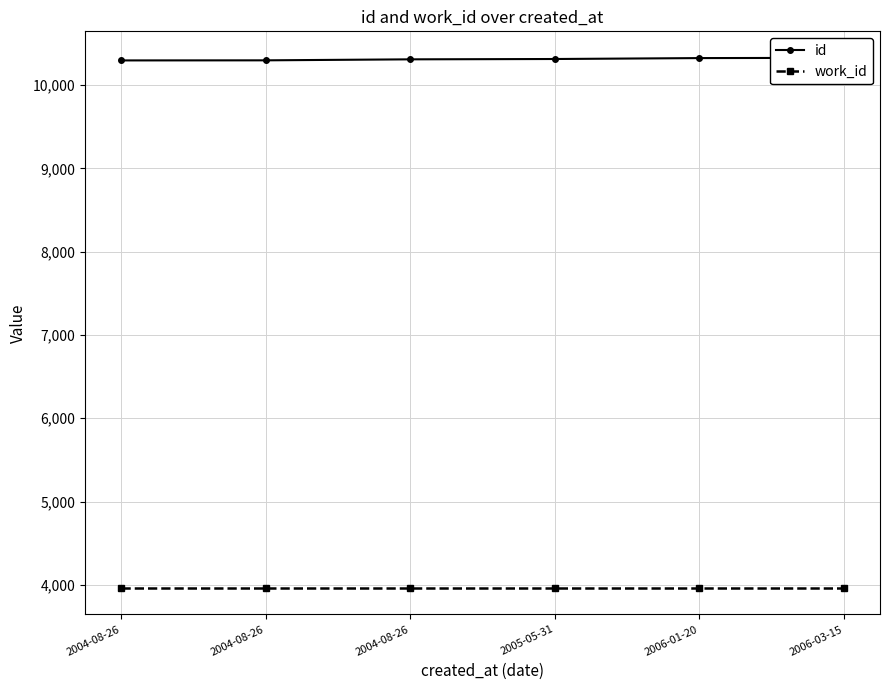

The value of id at 2004-08-26 is 10297. True or false?

True